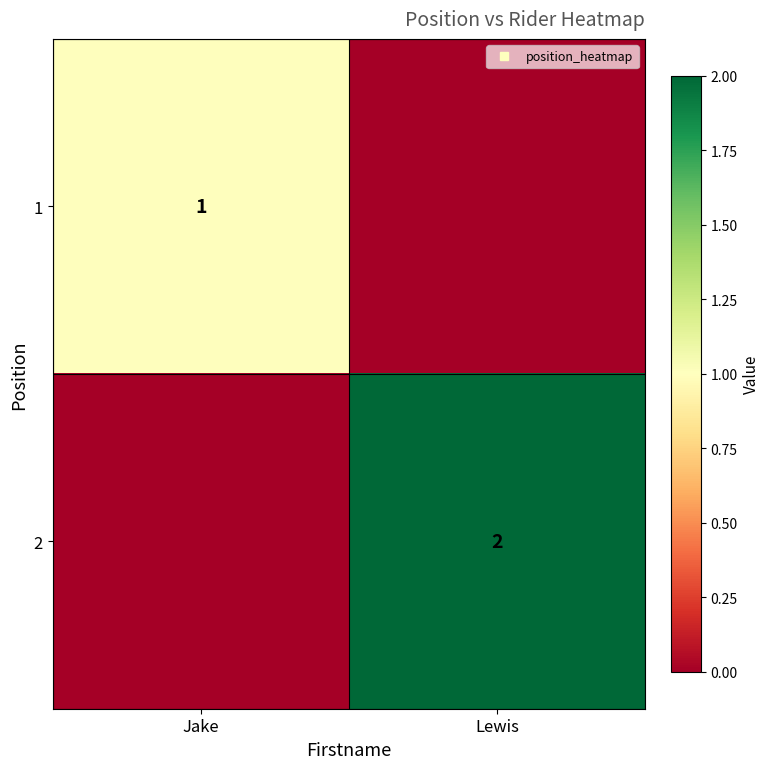

What is the maximum value shown in the chart?

2